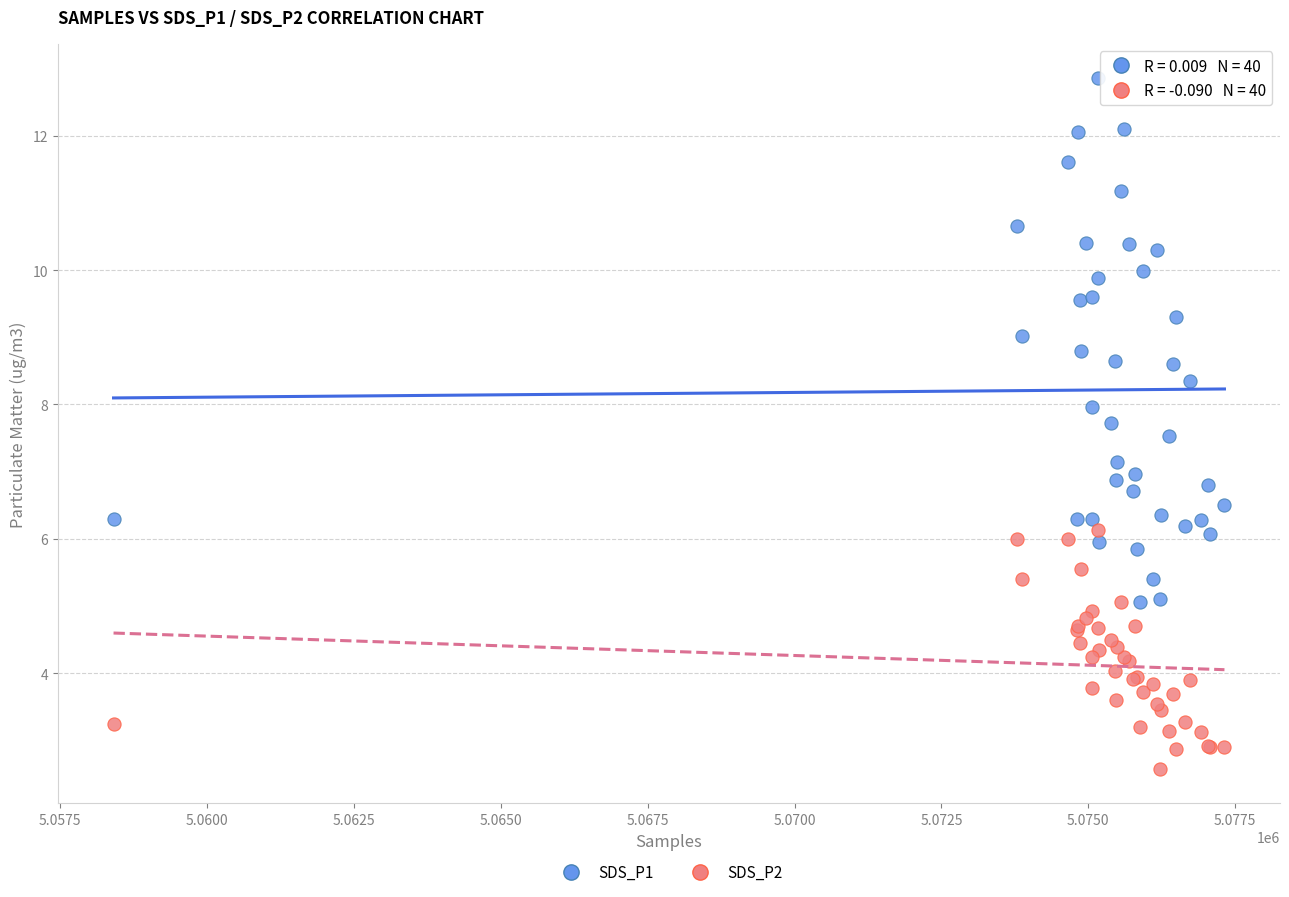

Which series reaches the maximum Y coordinate?

SDS_P1